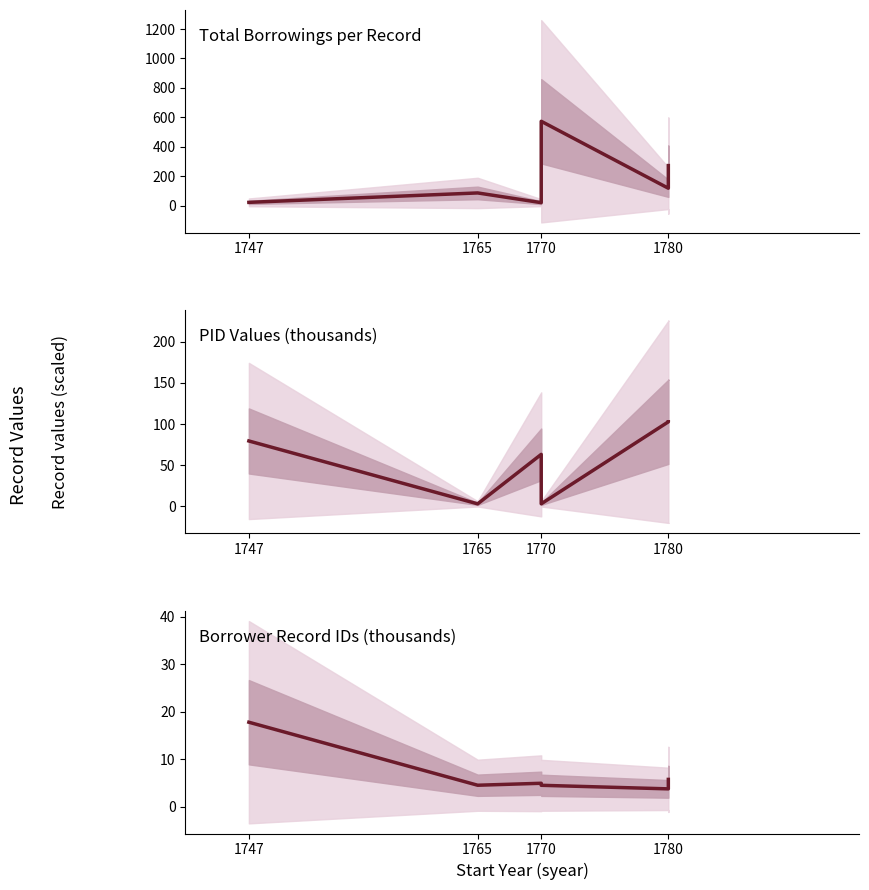

What is the difference between the maximum and second lowest values in the PID (thousands) series?

100.0